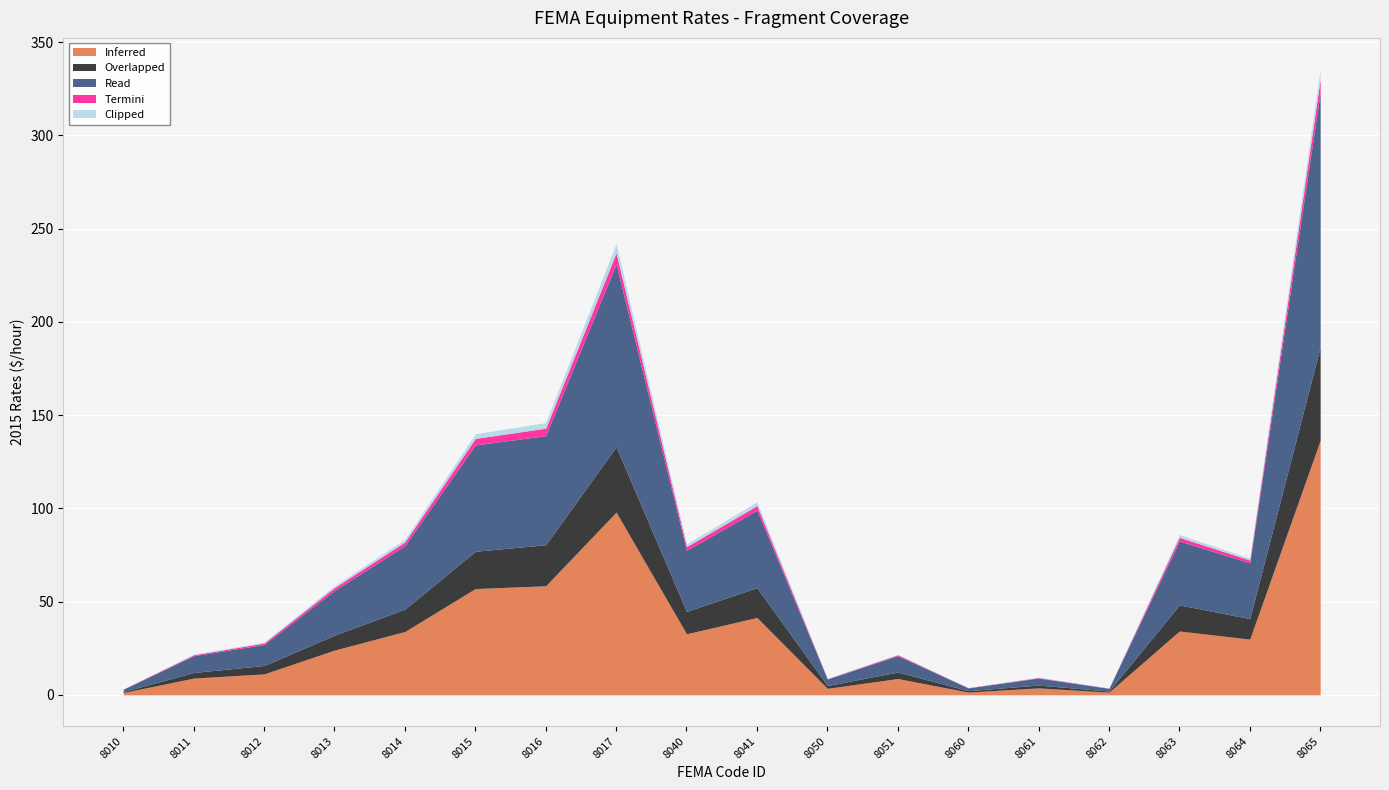

True or false: Overlapped and Read cross at least once.

False